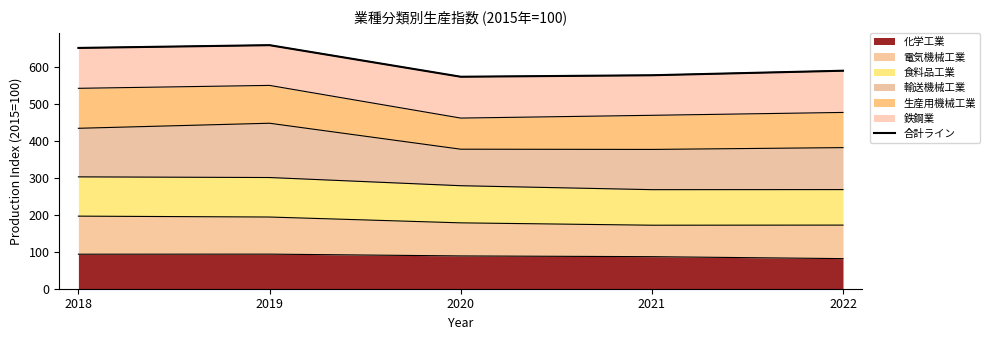

List the labels in order of value, smallest first.

2020, 2021, 2022, 2018, 2019